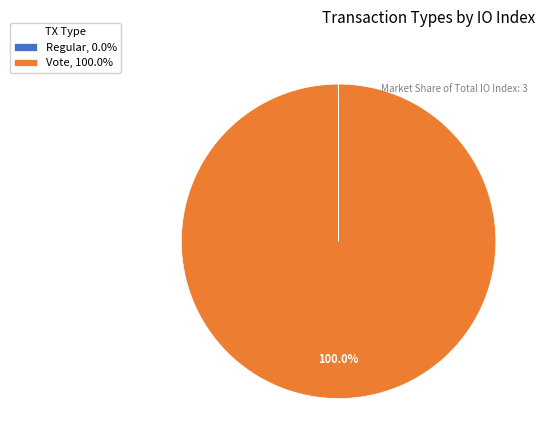

Does Vote, 100.0% represent more than half of the total?

Yes